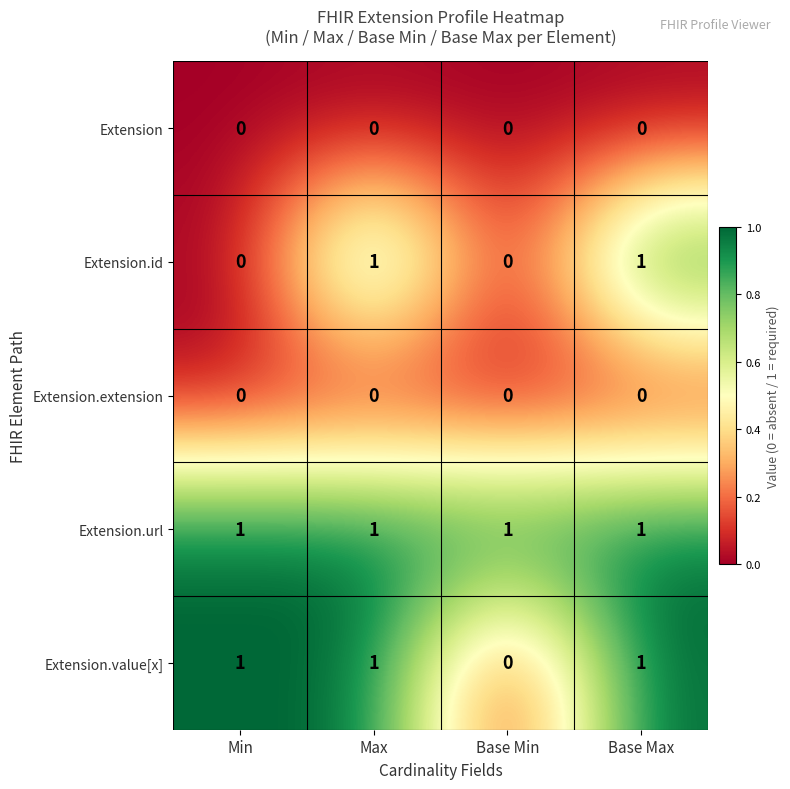

Between Min and Base Max, which series saw the biggest shift?

Extension.id